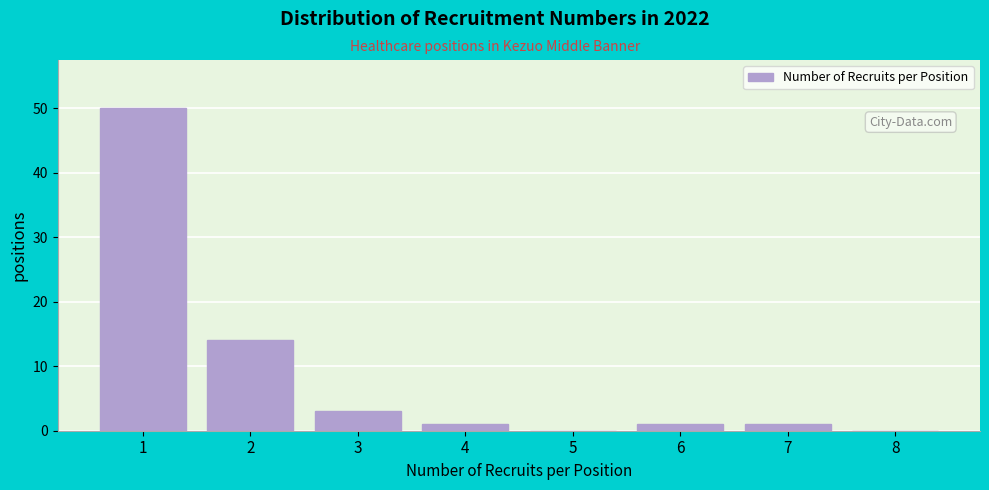

Reading left to right, what are all the values shown in this chart?

1=50	2=14	3=3	4=1	5=0	6=1	7=1	8=0